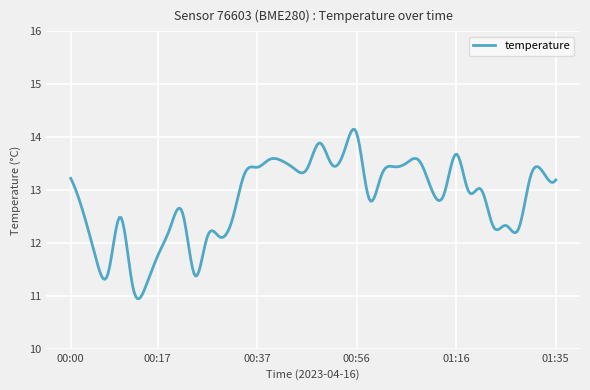

What is the difference between the maximum and minimum values?

3.2